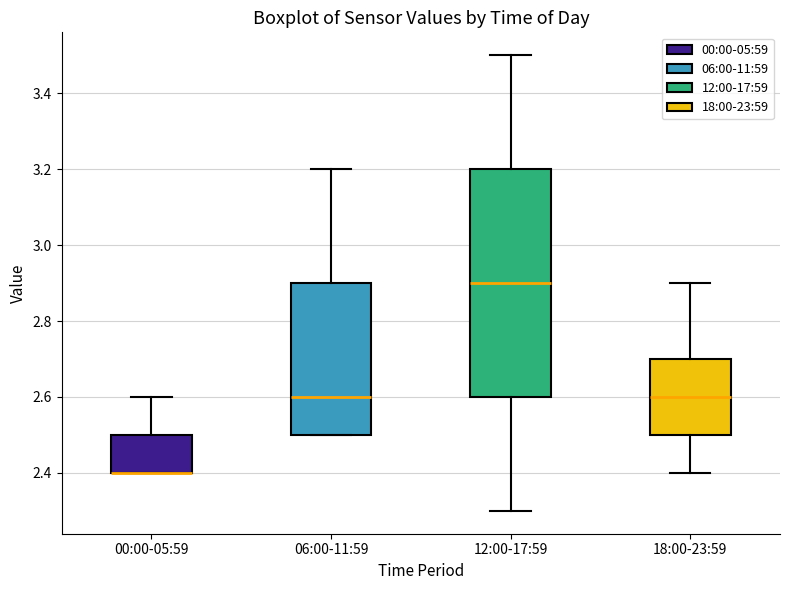

Reading left to right, transcribe this box plot: for each box, give where its median line is, the range the box spans, and where its two whiskers end, as read against the y-axis. The values are not printed on the chart, so give them approximately, as read against the axis.

00:00-05:59: median 2.4 (drawn on the box's lower edge), box 2.4 to 2.5, whiskers 2.4 to 2.6
06:00-11:59: median 2.6, box 2.5 to 2.9, whiskers 2.5 to 3.2
12:00-17:59: median 2.9, box 2.6 to 3.2, whiskers 2.3 to 3.5
18:00-23:59: median 2.6, box 2.5 to 2.7, whiskers 2.4 to 2.9